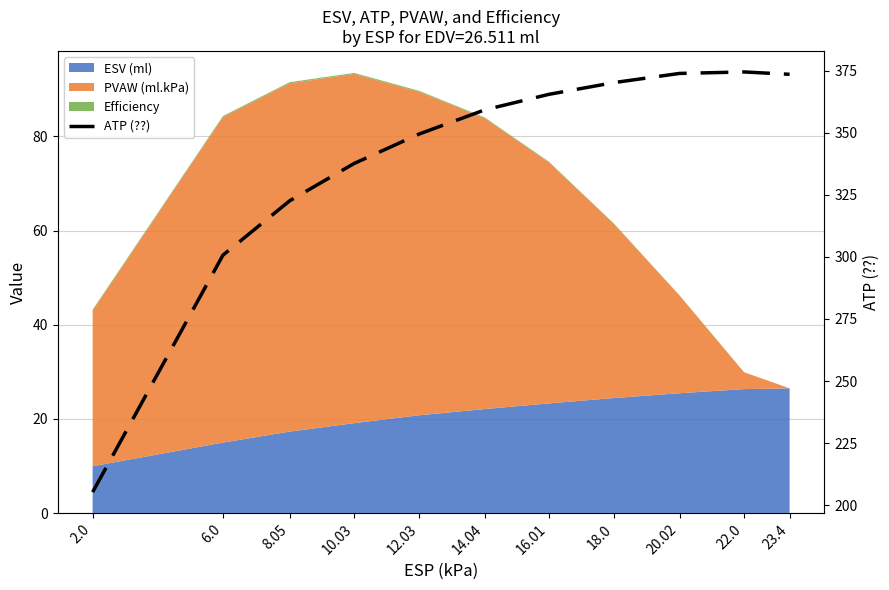

Reading left to right, what are all the values shown in this chart?

205.2	300.7	322.6	337.6	349.5	359.2	365.5	370.2	373.9	374.5	373.6